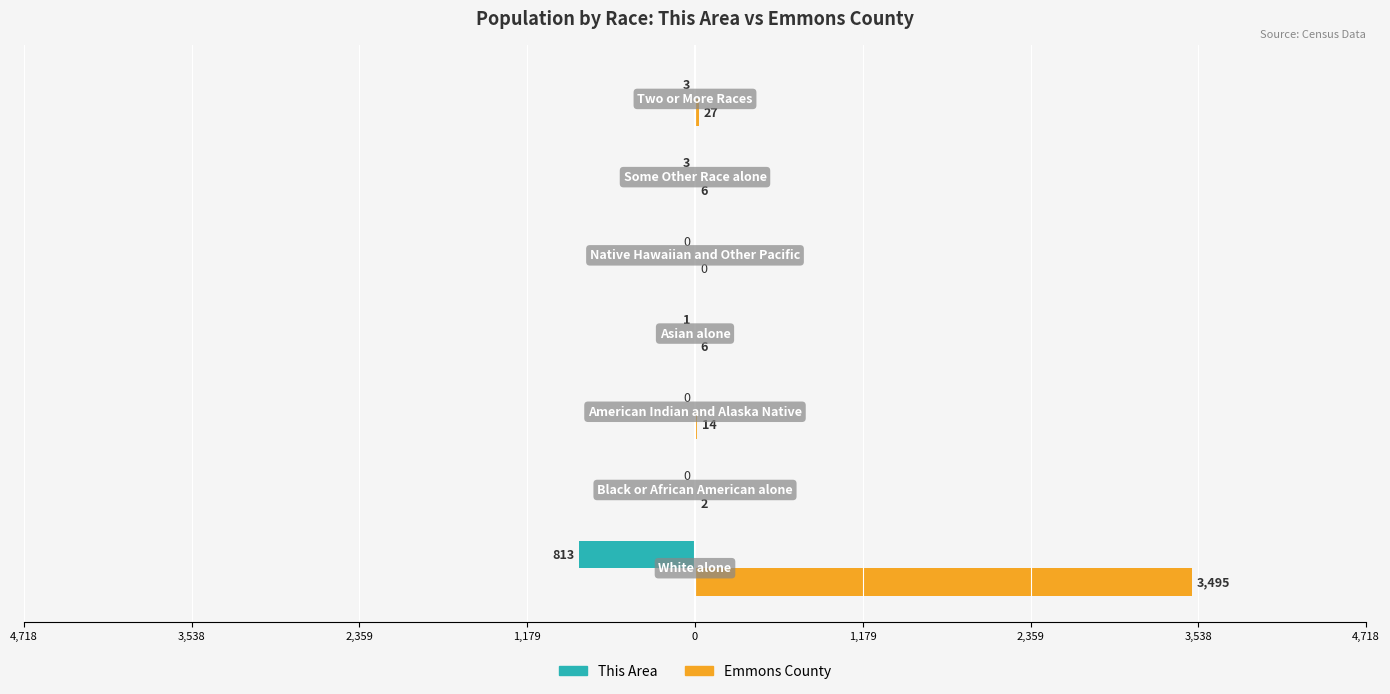

What are all the series names shown in the legend?

This Area, Emmons County